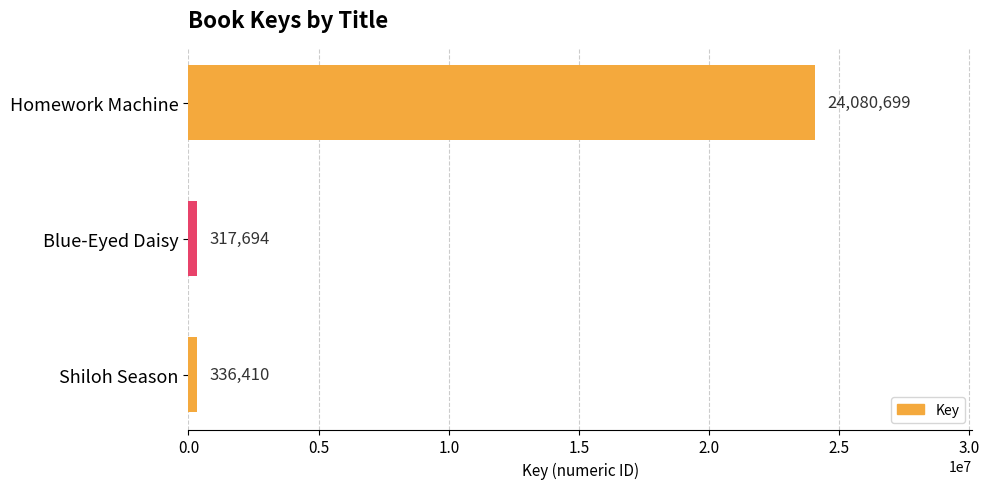

Is it true that the value at Blue-Eyed Daisy is 317694?

True